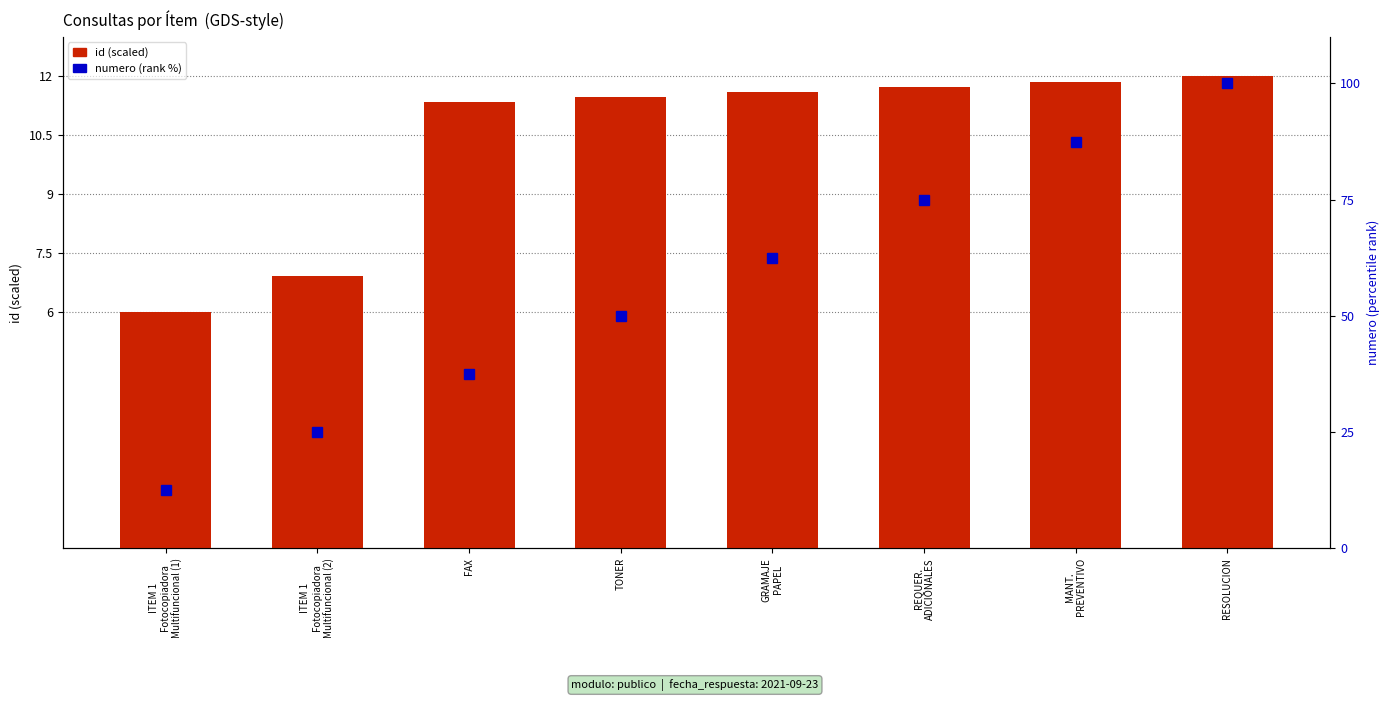

What is the label of the 5th bar from the right?

TONER